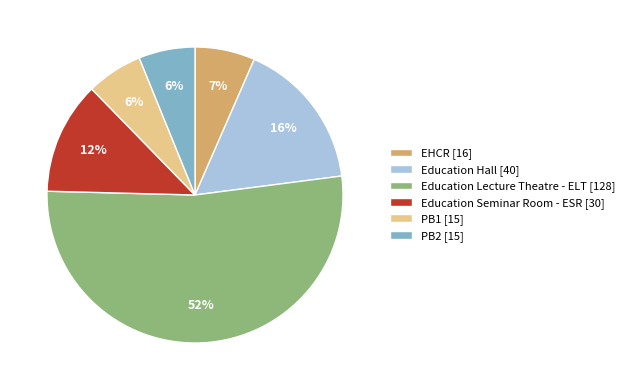

To the nearest percent, what is the difference between the largest and smallest slice percentages?

46%